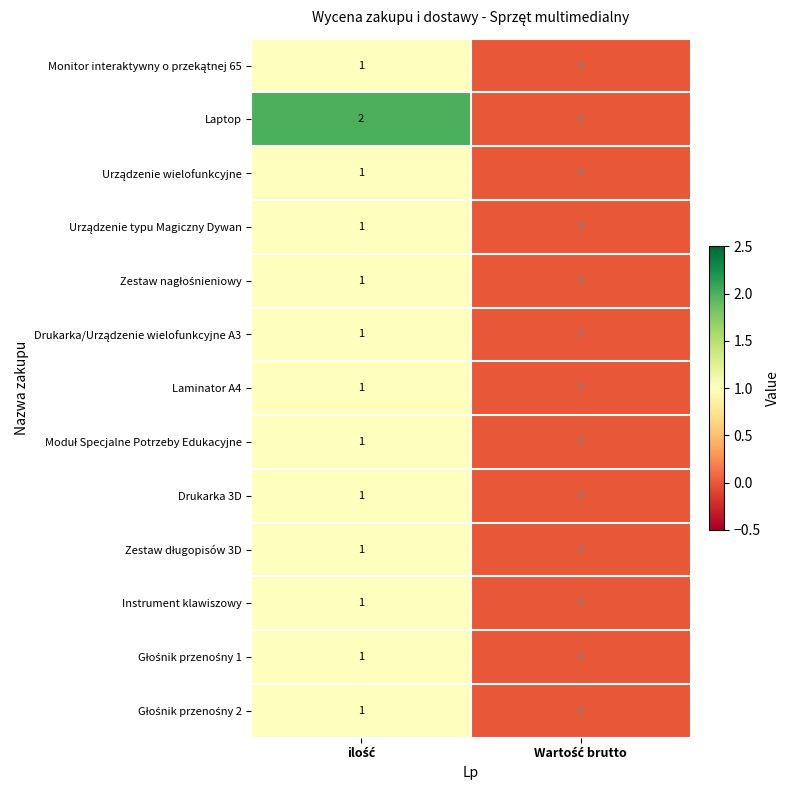

Which series has the widest spread of values?

Laptop